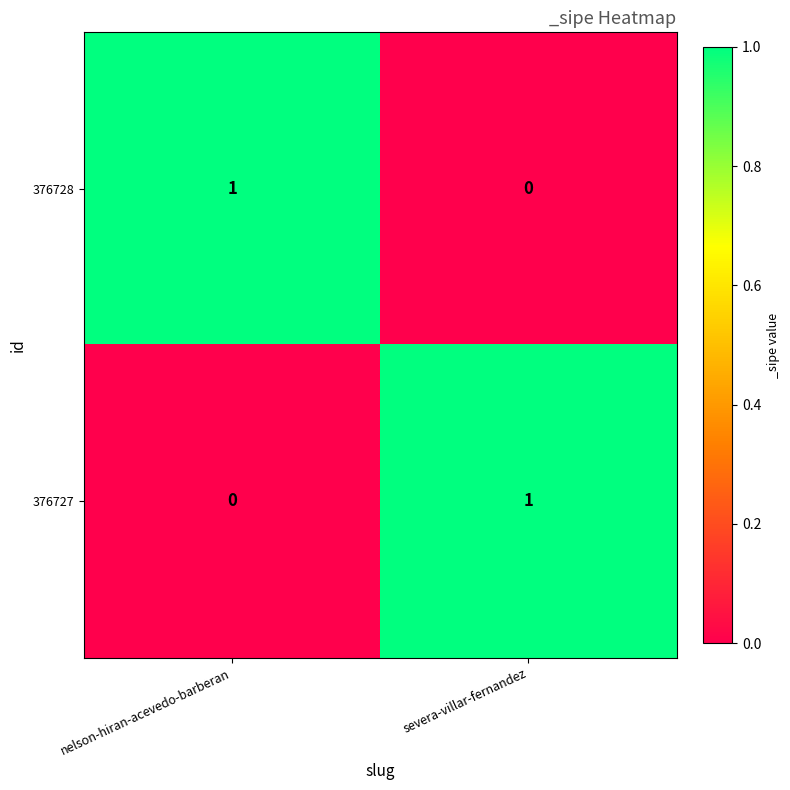

The 376727 series shows 1 at nelson-hiran-acevedo-barberan. True or false?

False